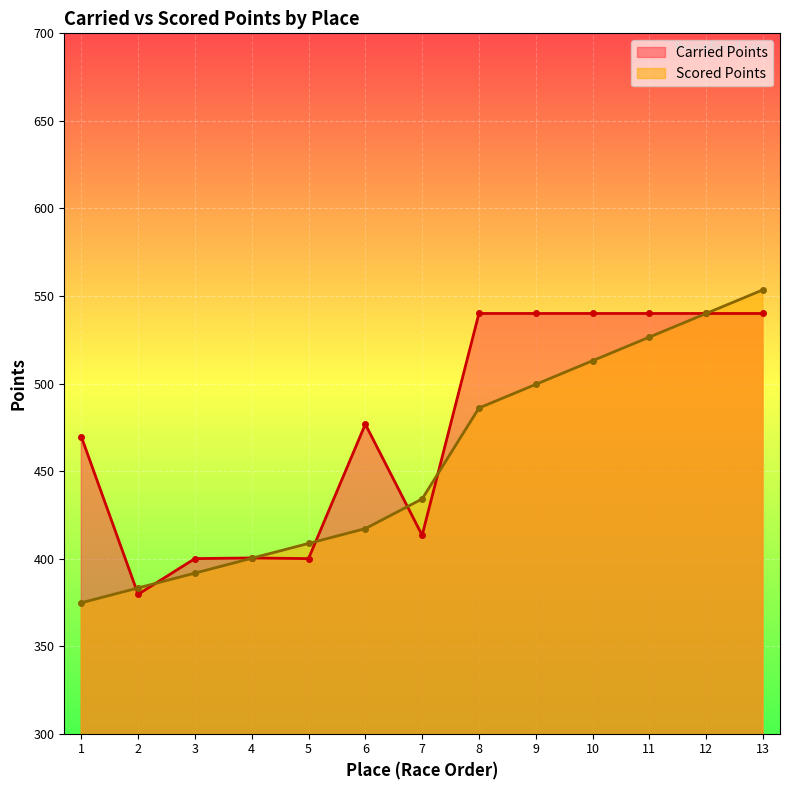

At which category does Carried Points reach its first local peak?

4